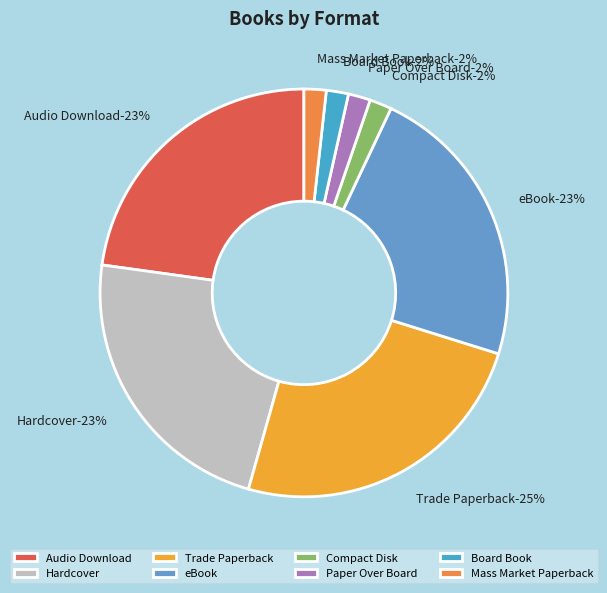

Rank the categories by value from lowest to highest.

Compact Disk, Paper Over Board, Board Book, Mass Market Paperback, Audio Download, Hardcover, eBook, Trade Paperback